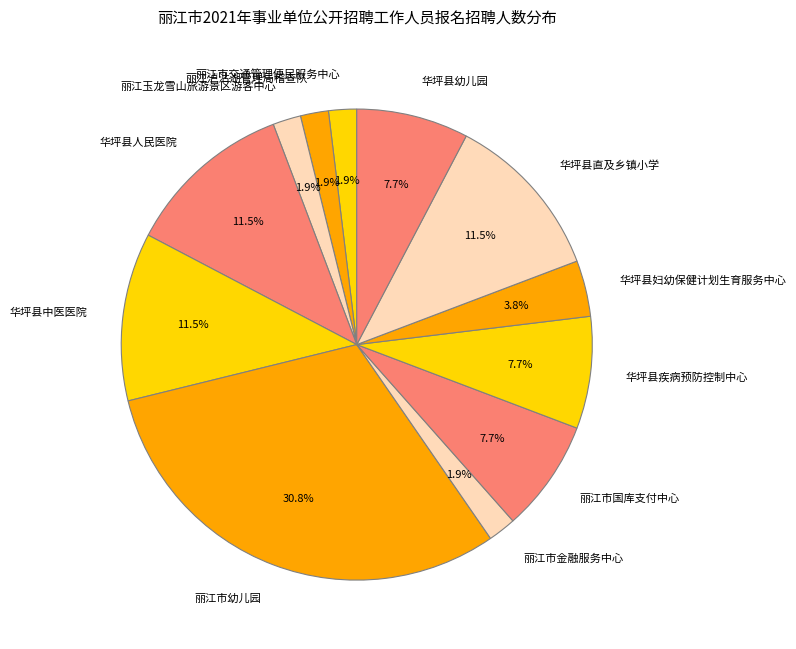

How much of the chart is everything except 丽江泸沽湖管理局稽查队?

98.1%